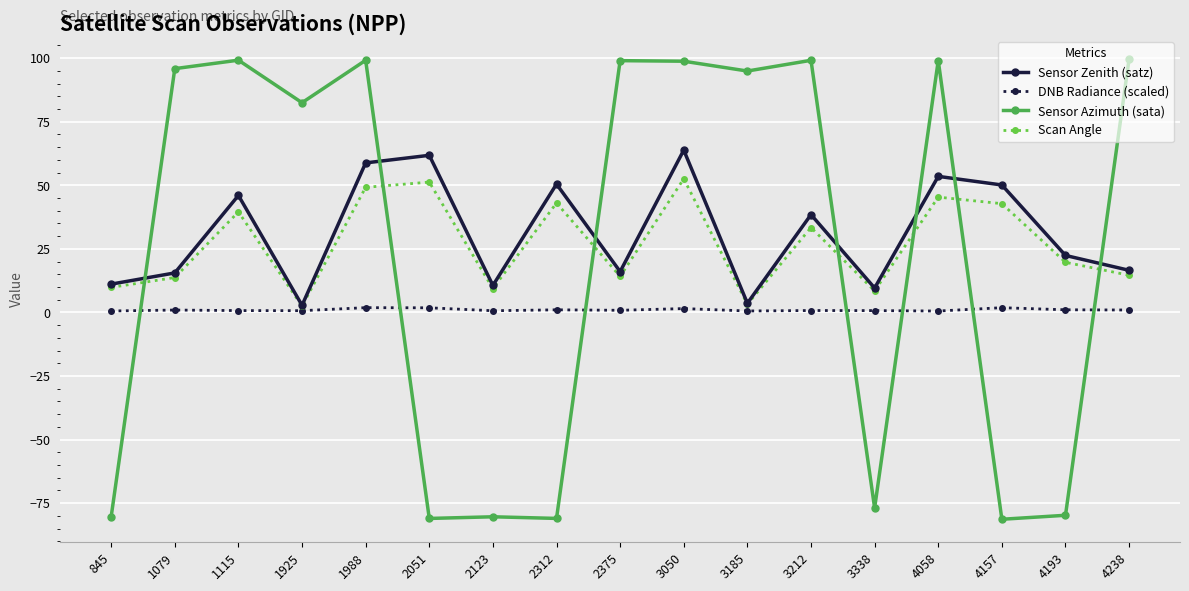

What are all the series names shown in the legend?

Sensor Zenith (satz), DNB Radiance (scaled), Sensor Azimuth (sata), Scan Angle